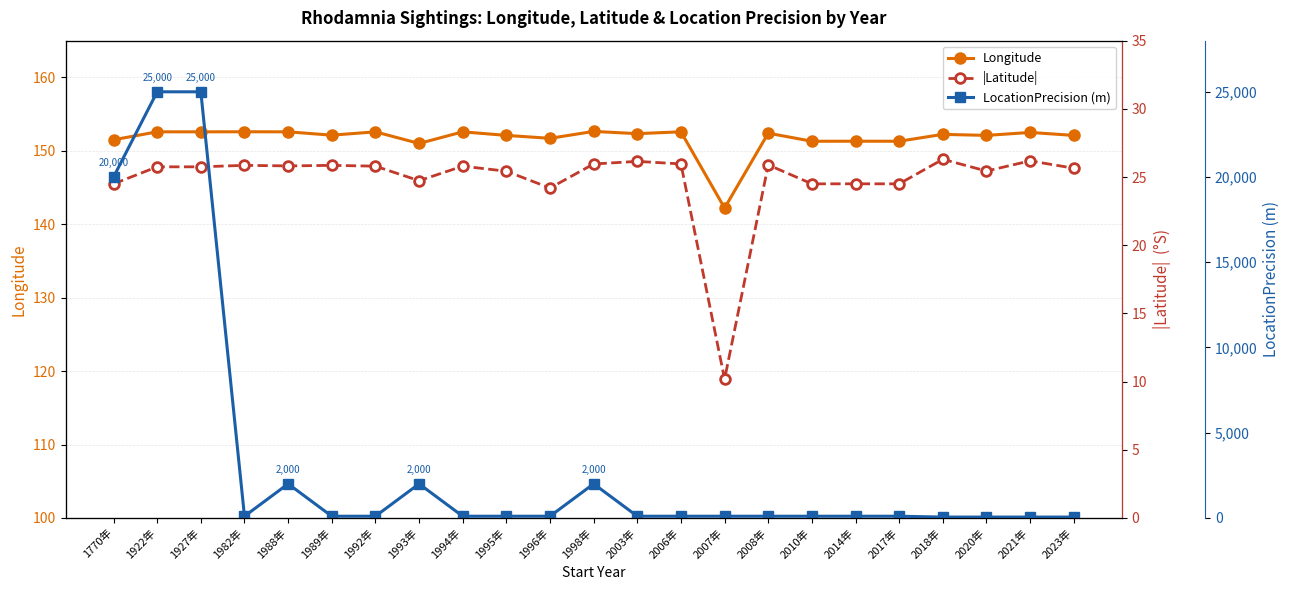

List the series in order of their peak value, lowest first.

|Latitude|, Longitude, LocationPrecision (m)